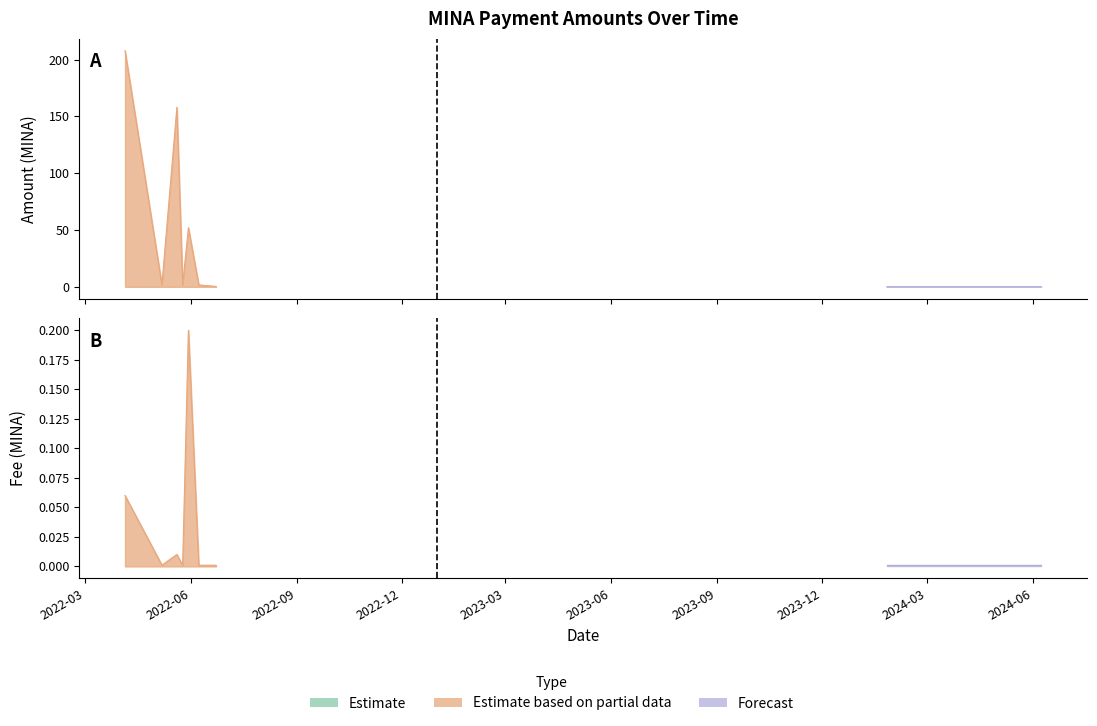

Which series has the largest total across all categories?

Amount